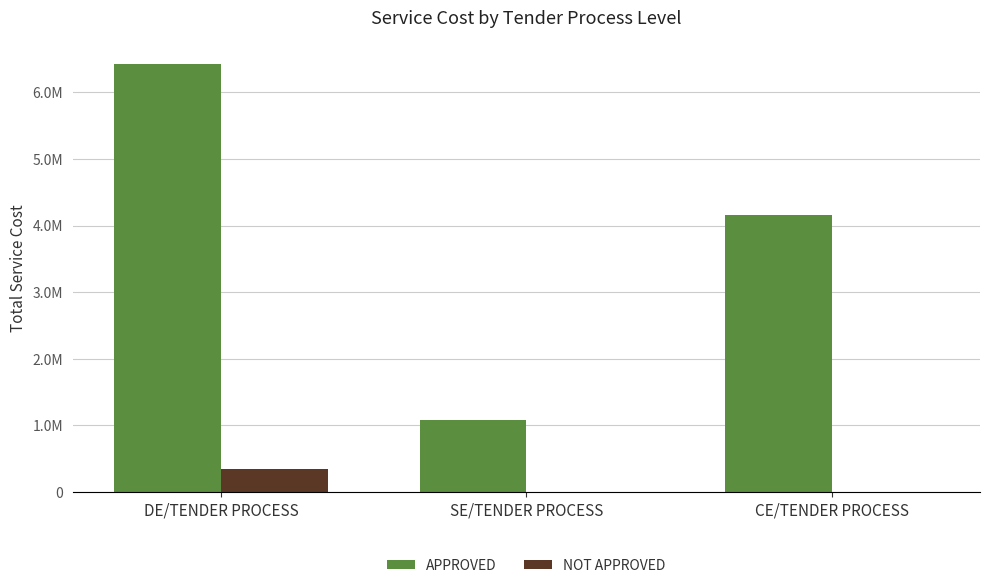

Which has a higher value, CE/TENDER PROCESS or SE/TENDER PROCESS?

CE/TENDER PROCESS